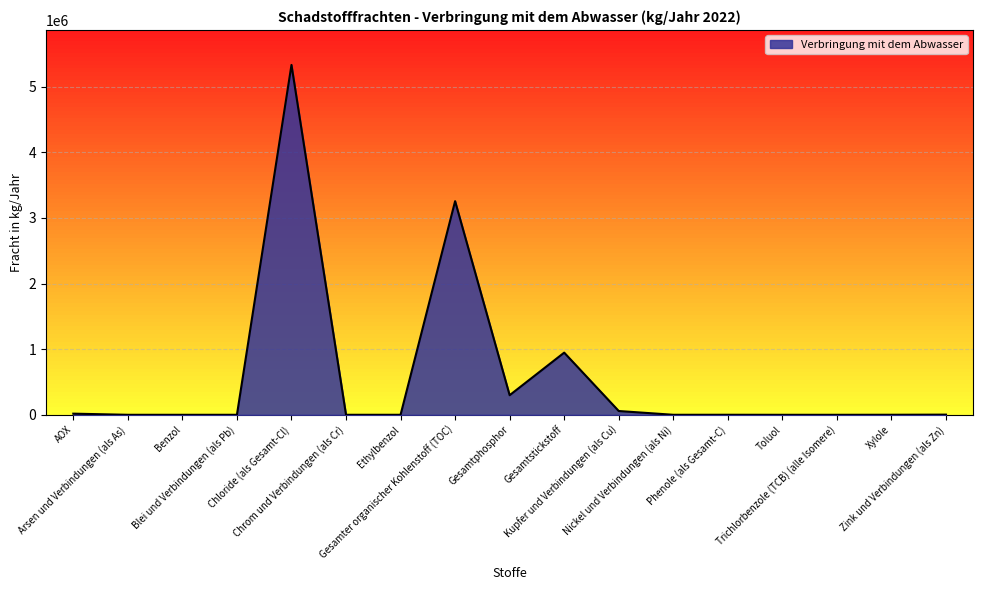

What is the greatest value displayed?

5330000